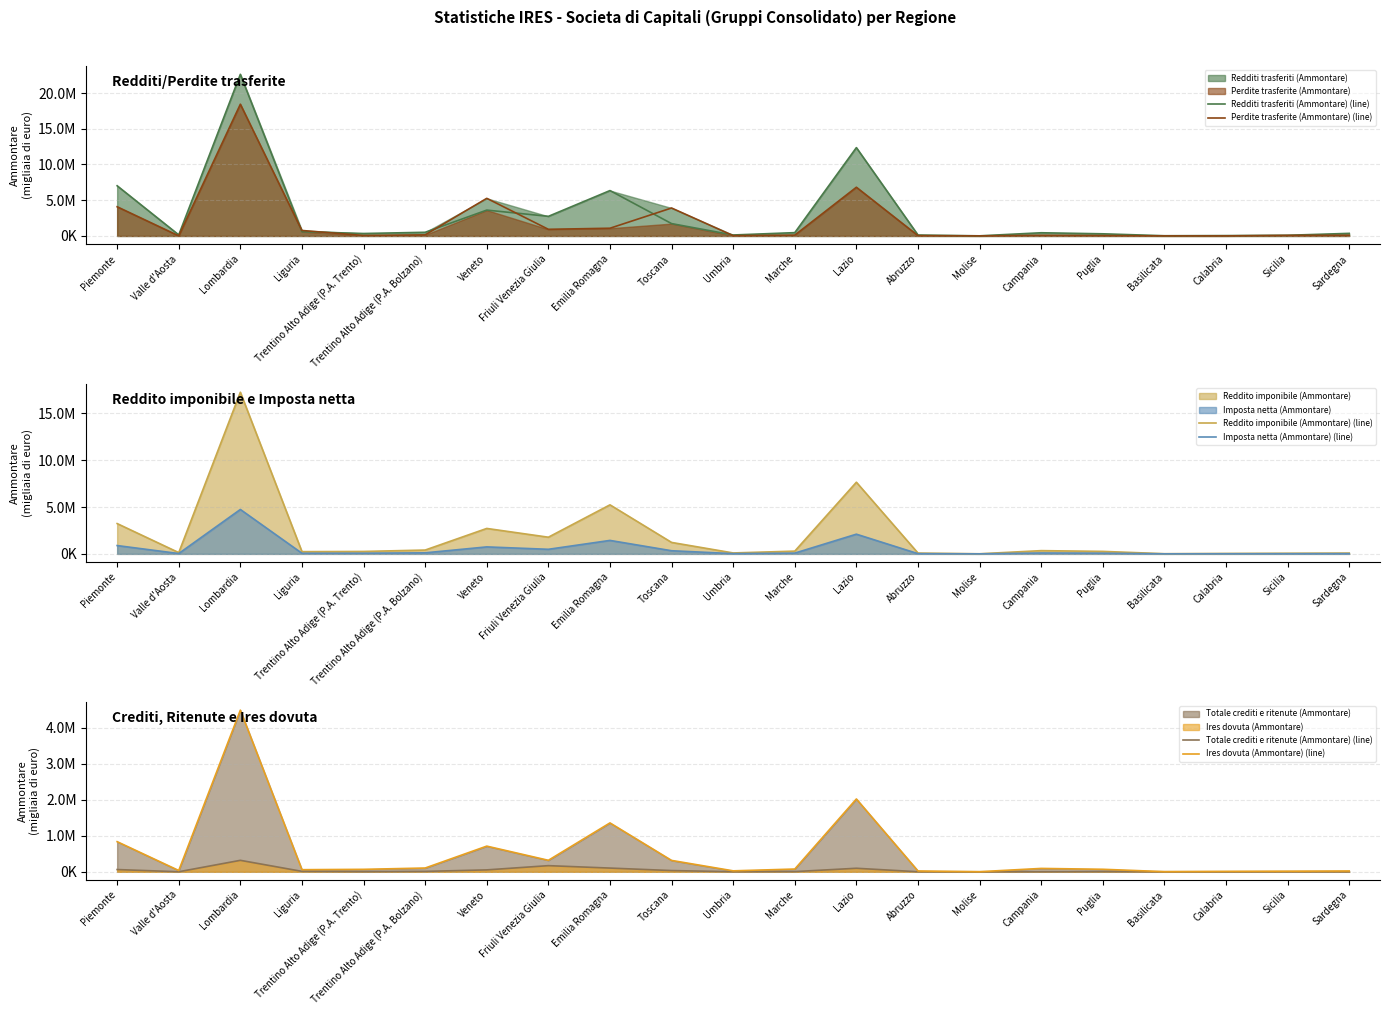

How many times do Perdite trasferite (Ammontare) (line) and Imposta netta (Ammontare) (line) cross each other?

10